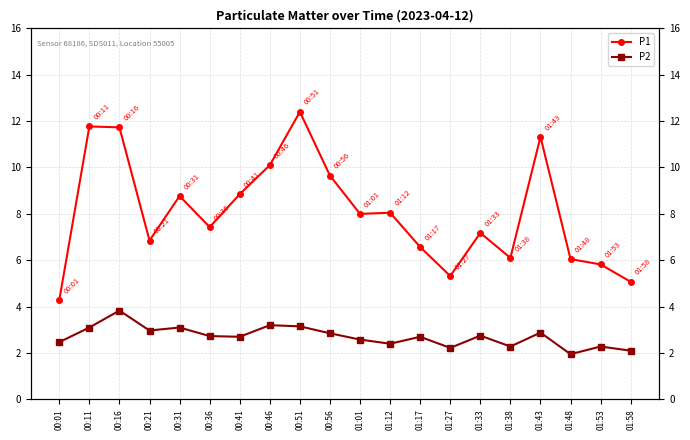

How many data points does each series have?

20